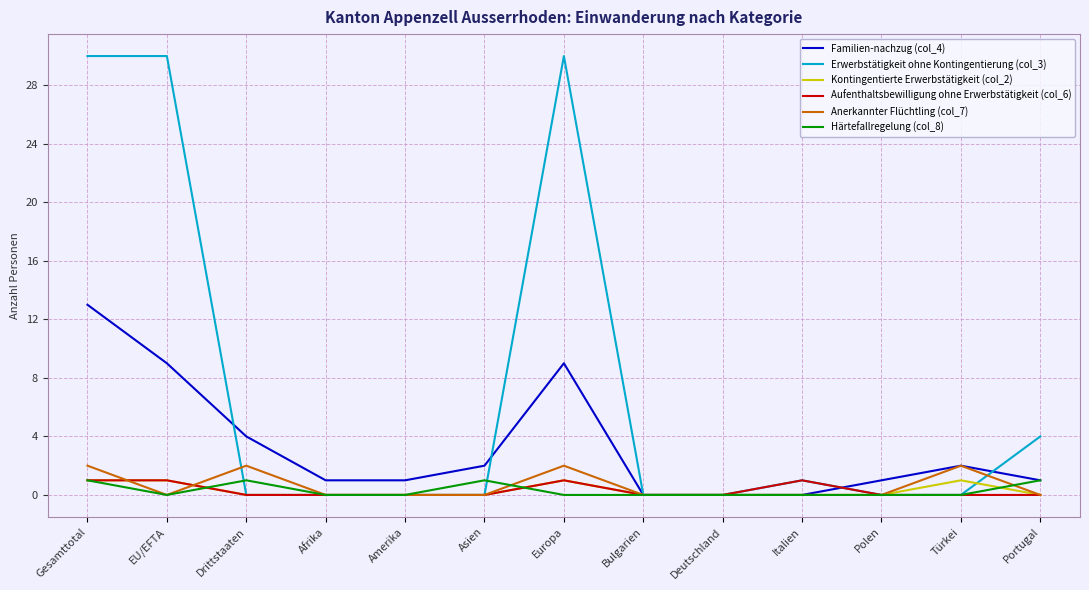

What position from the right is EU/EFTA?

12